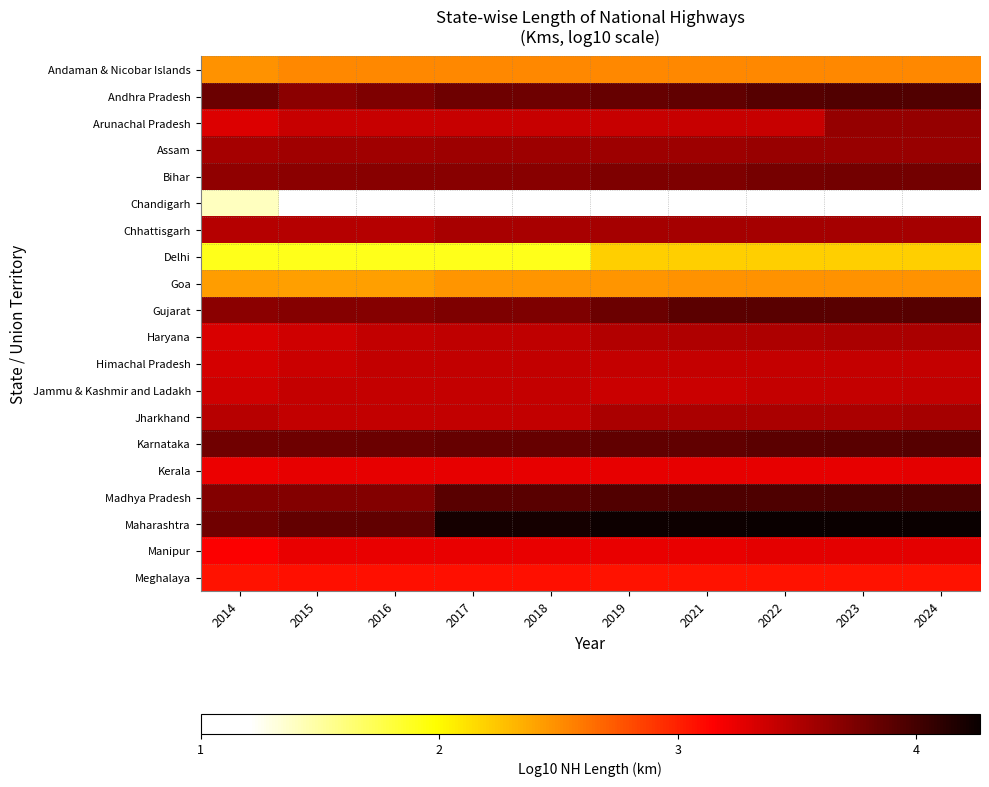

At 2022, list the series in order from smallest to largest.

Chandigarh, Delhi, Goa, Andaman & Nicobar Islands, Meghalaya, Kerala, Manipur, Arunachal Pradesh, Jammu & Kashmir and Ladakh, Himachal Pradesh, Haryana, Jharkhand, Chhattisgarh, Assam, Bihar, Karnataka, Gujarat, Andhra Pradesh, Madhya Pradesh, Maharashtra